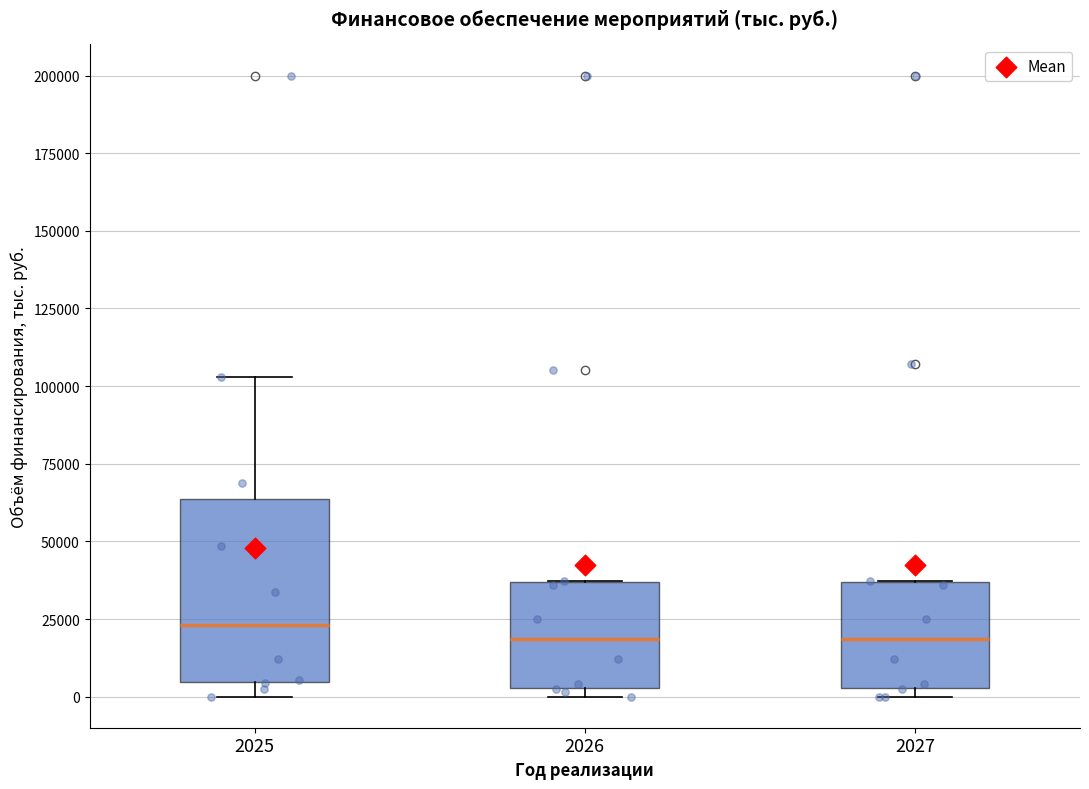

Reading left to right, transcribe this box plot: for each box, give where its median line is, the range the box spans, and where its two whiskers end, as read against the y-axis. The values are not printed on the chart, so give them approximately, as read against the axis.

2025: median 25000, box 5000 to 65000, whiskers 0 to 105000
2026: median 20000, box 5000 to 35000, whiskers 0 to 35000
2027: median 20000, box 5000 to 35000, whiskers 0 to 35000